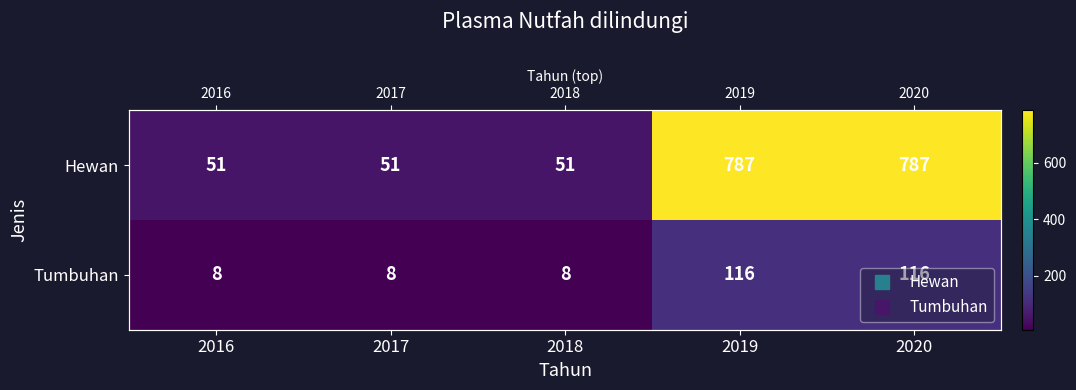

At which label does Tumbuhan reach its minimum?

2016